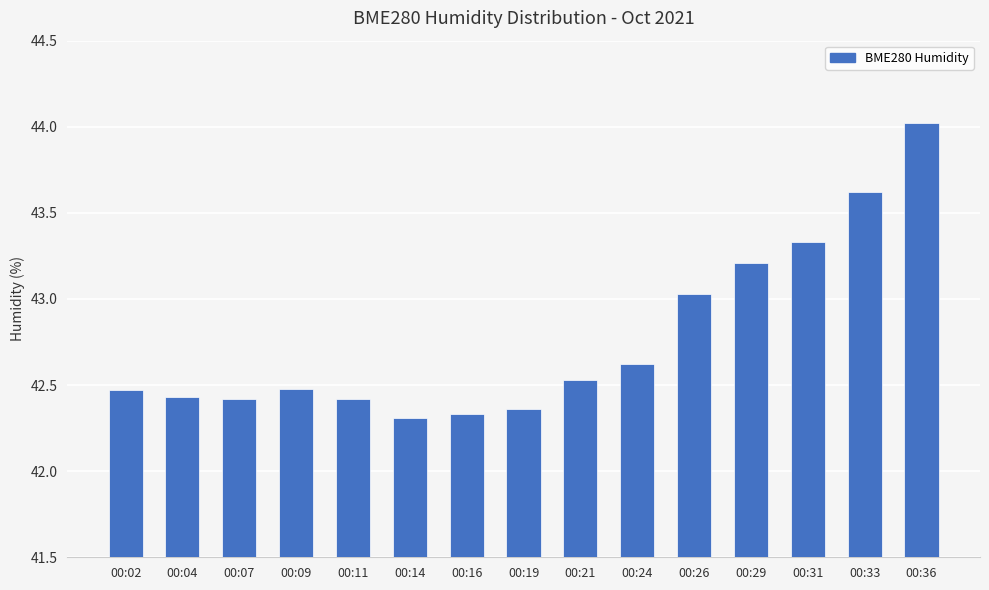

Is it true that the value at 00:19 is 26.3?

False